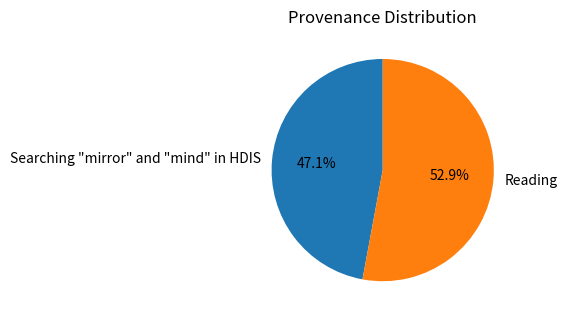

Combined, do Reading and Searching "mirror" and "mind" in HDIS account for over 50%?

Yes